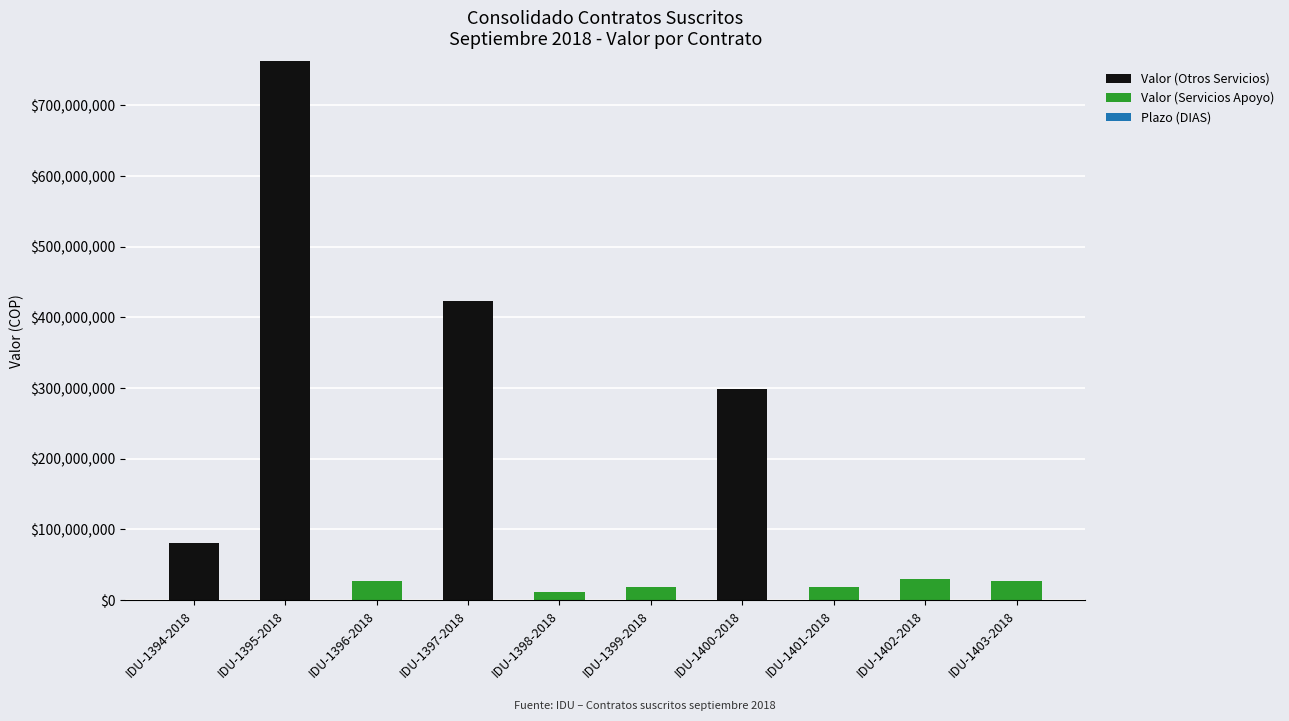

How many categories are shown in the chart?

10